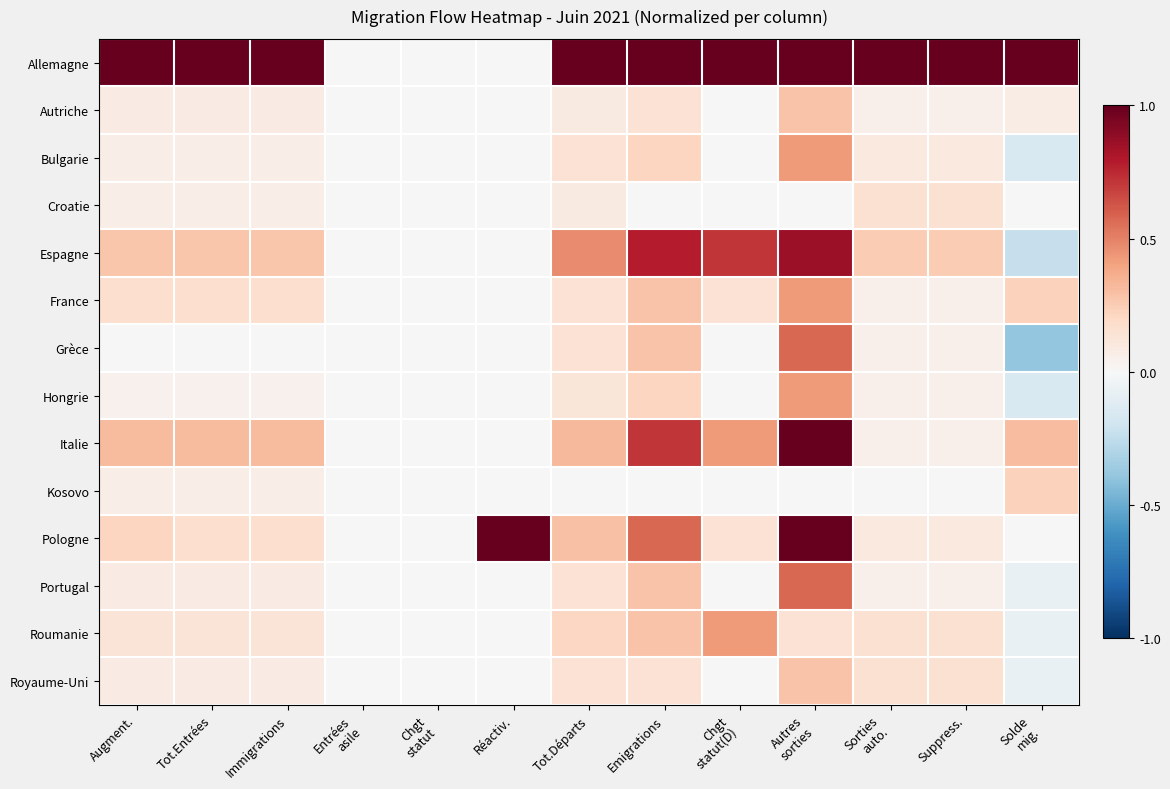

Between Augment. and Emigrations, which series saw the biggest shift?

Espagne